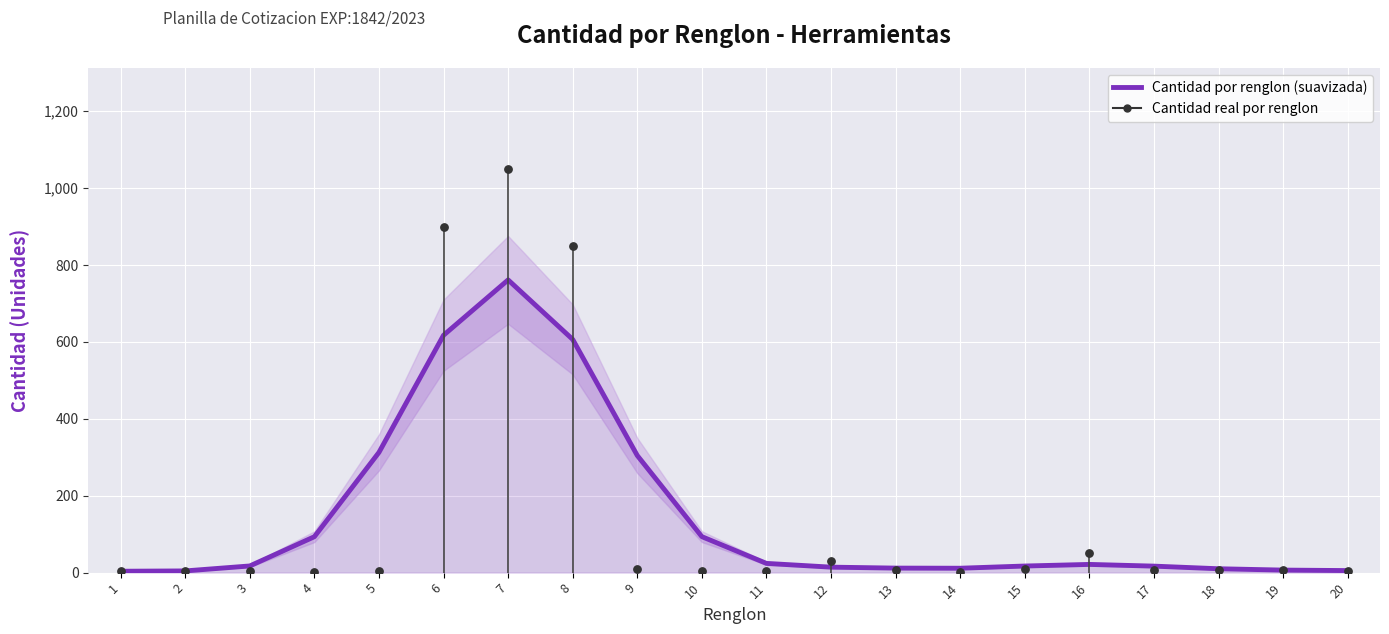

Which series reaches the maximum Y coordinate?

Cantidad real por renglon